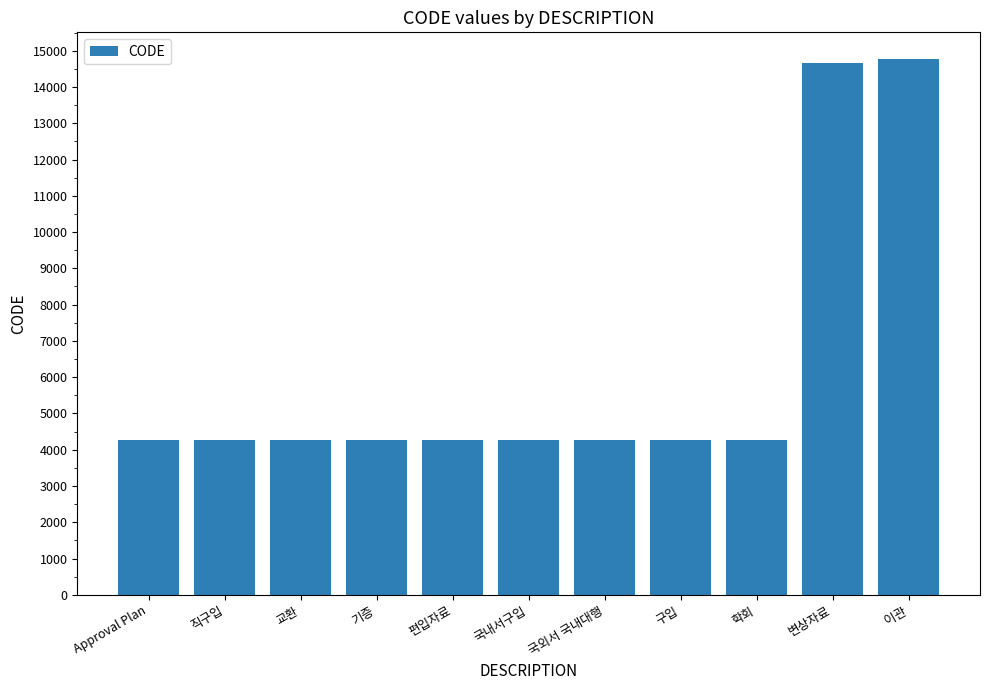

What is the value of the 1st bar from the left?

4261